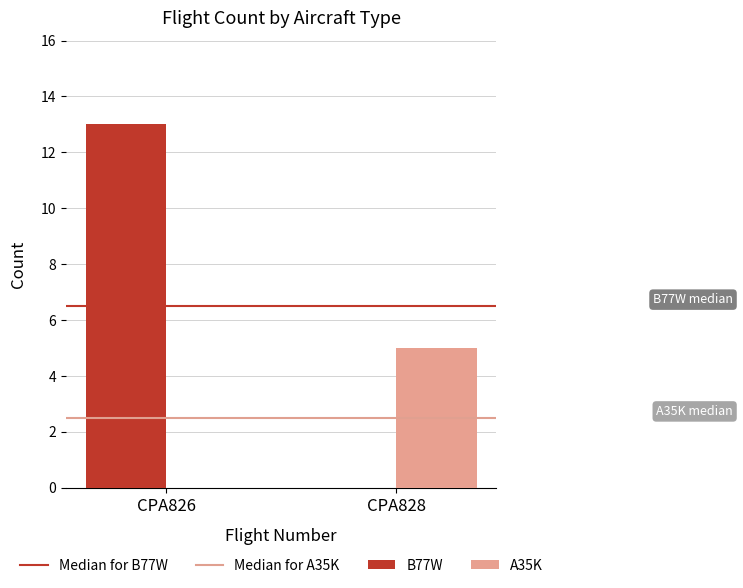

What is the maximum value for B77W?

13